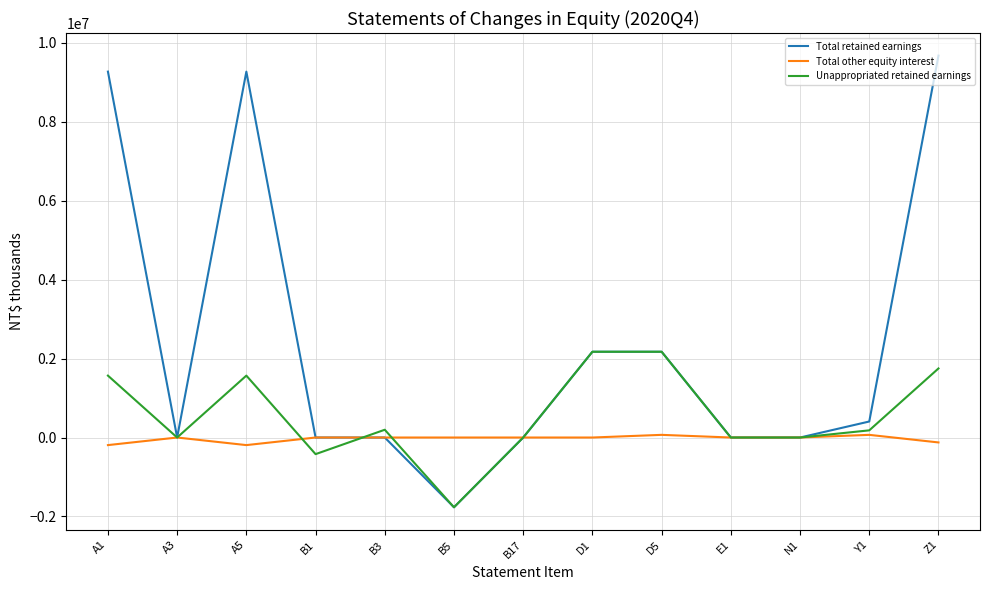

Is the value of Total retained earnings at Z1 greater than the value of Unappropriated retained earnings at B1?

Yes